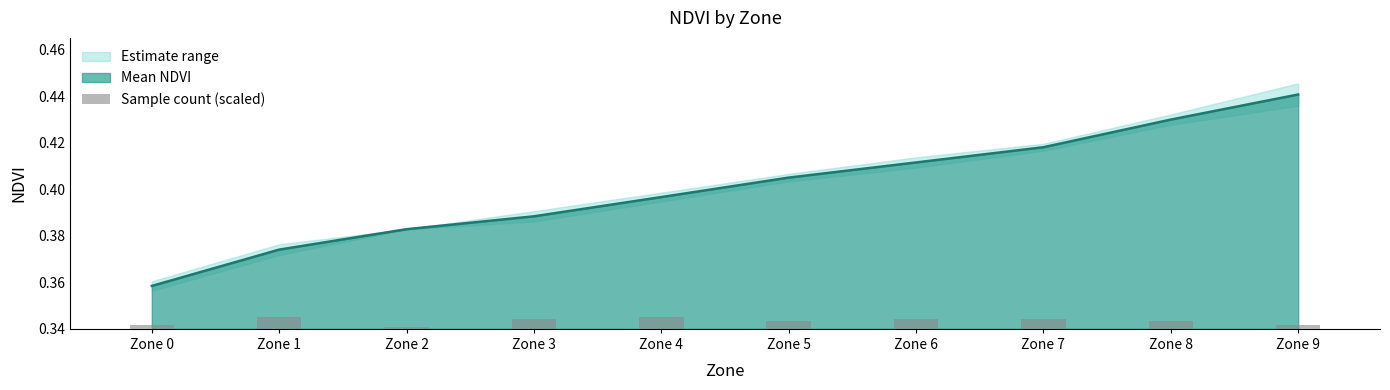

How many categories are shown in the chart?

10